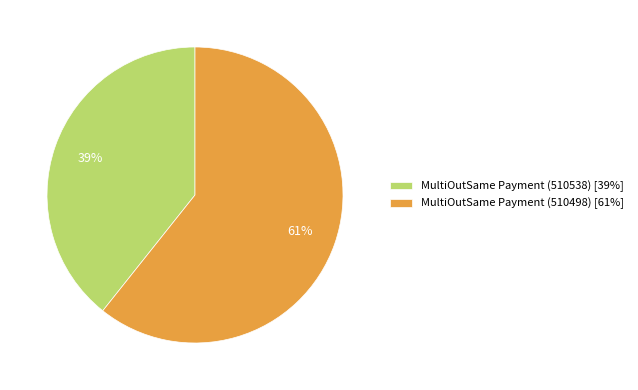

What is the smallest slice in the pie chart?

MultiOutSame Payment (510538)